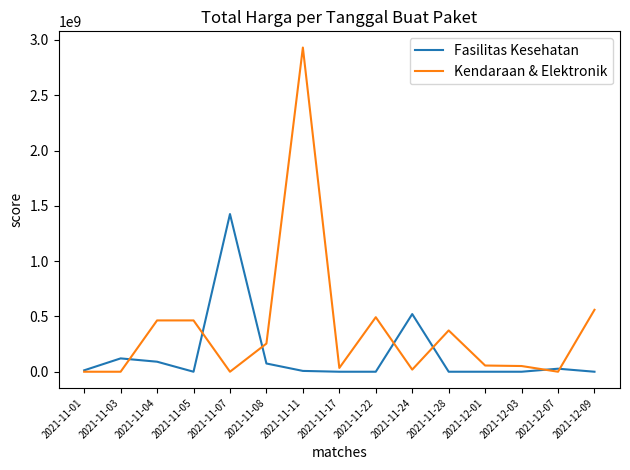

Which series has the widest spread of values?

Kendaraan & Elektronik